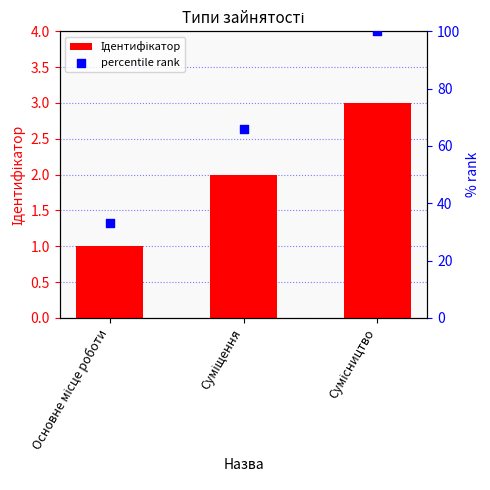

What is the total value across all series at Суміщення?

68